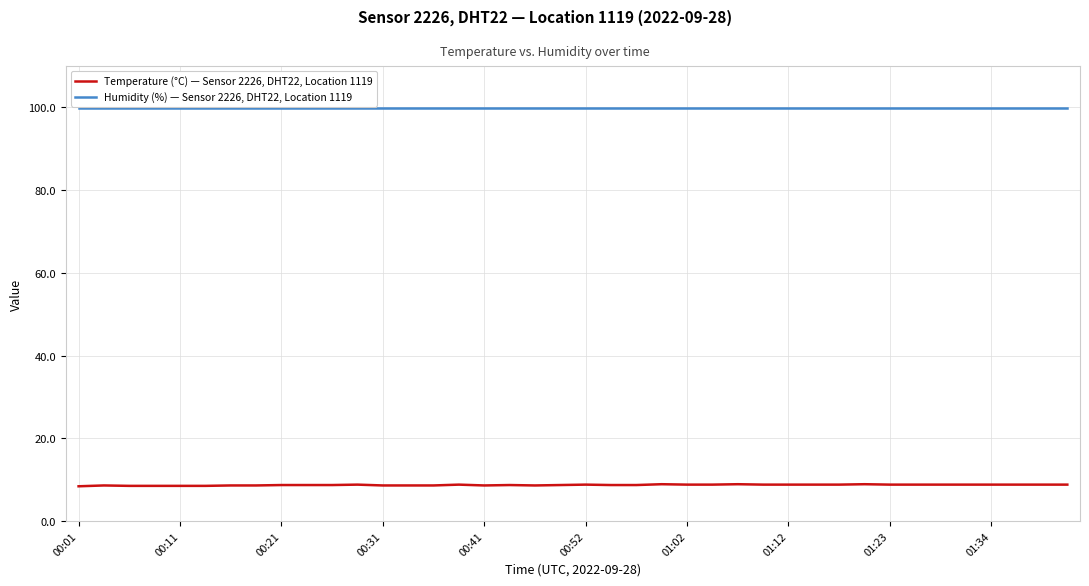

What is the lowest value of the Humidity (%) — Sensor 2226, DHT22, Location 1119 series?

99.9